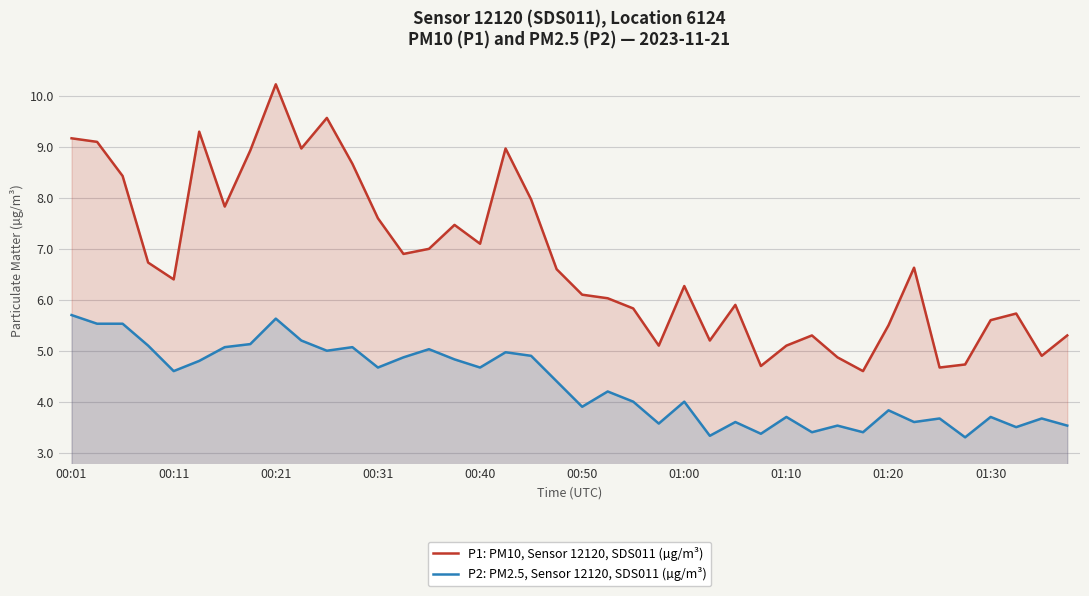

True or false: P2: PM2.5, Sensor 12120, SDS011 (µg/m³) and P1: PM10, Sensor 12120, SDS011 (µg/m³) cross at least once.

False